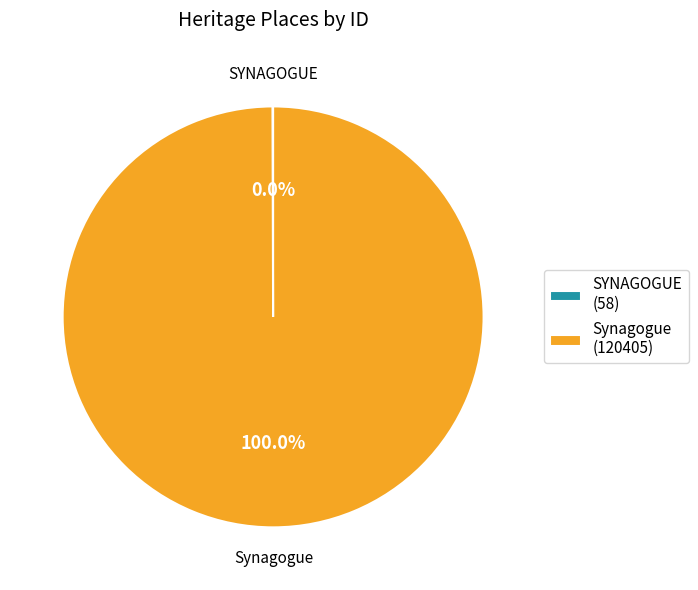

Is Synagogue (120405) the majority of the pie?

Yes